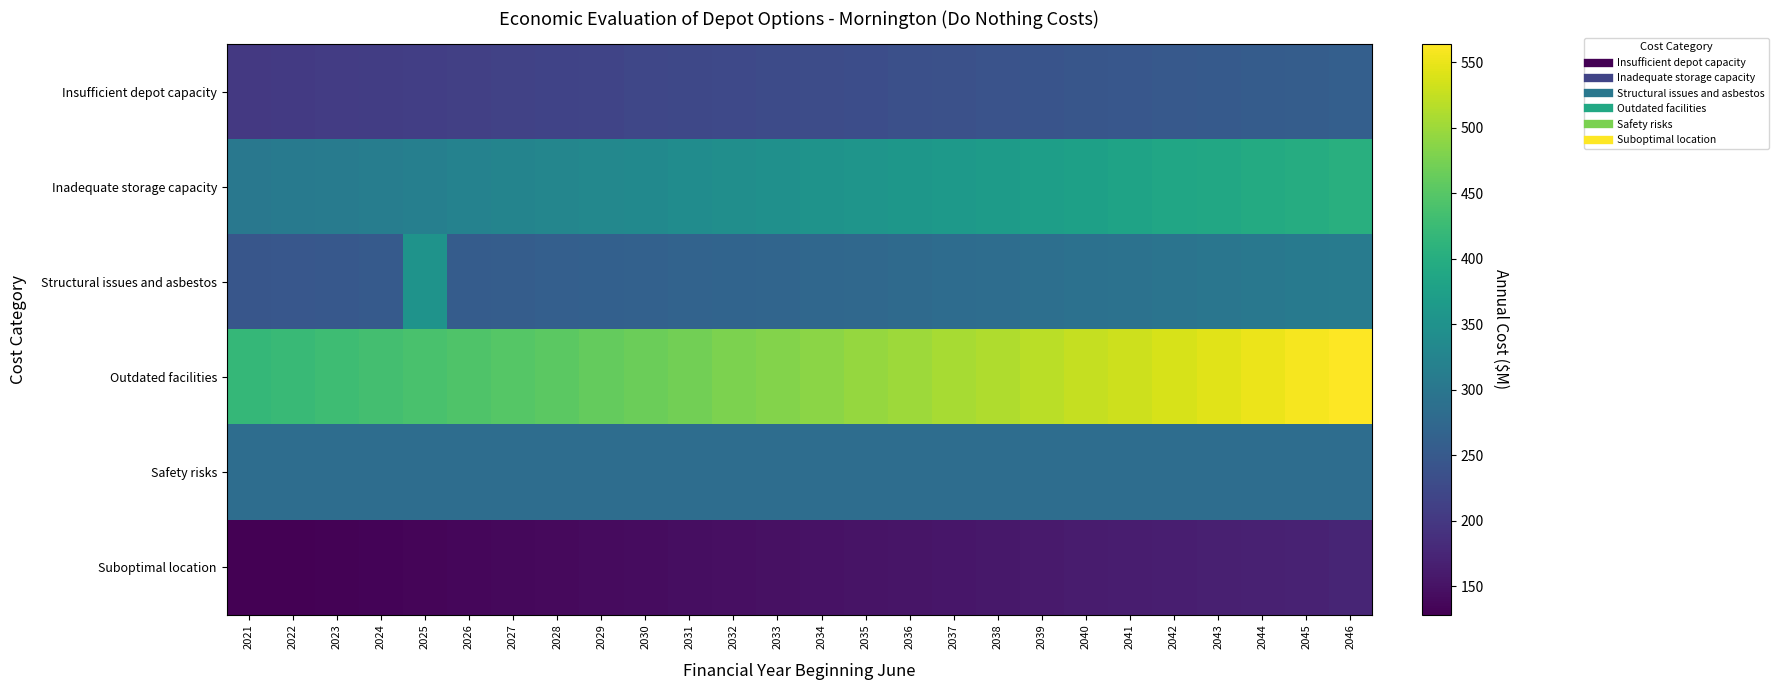

At 2036, list the series in order from smallest to largest.

Suboptimal location, Insufficient depot capacity, Structural issues and asbestos, Safety risks, Inadequate storage capacity, Outdated facilities